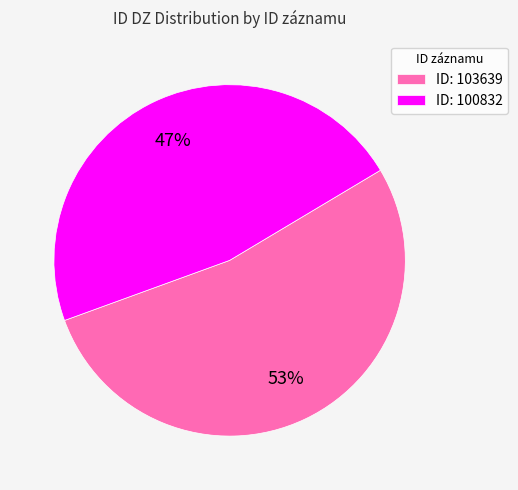

How many slices are in this pie chart?

2